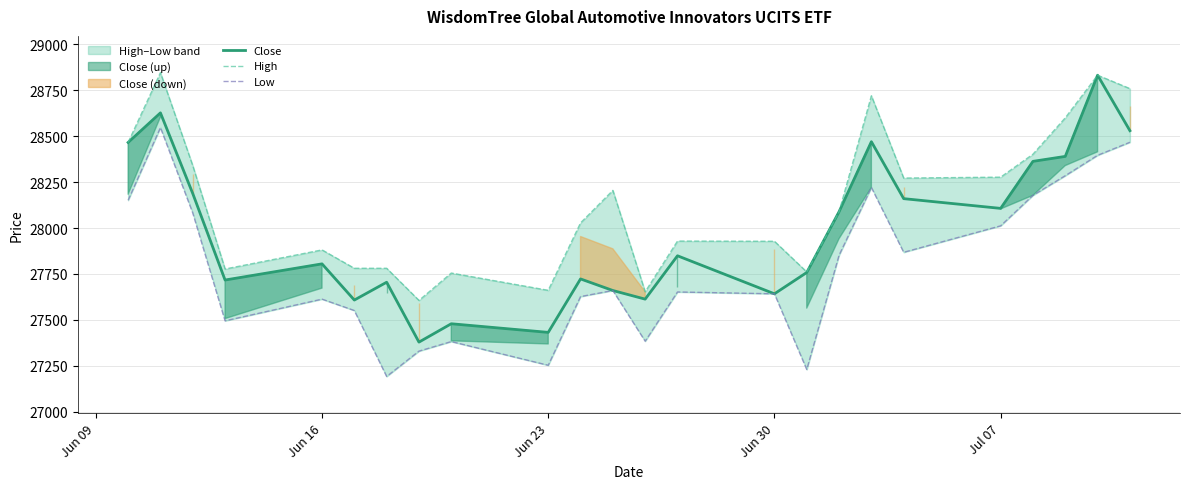

What is the minimum value for Close?

27379